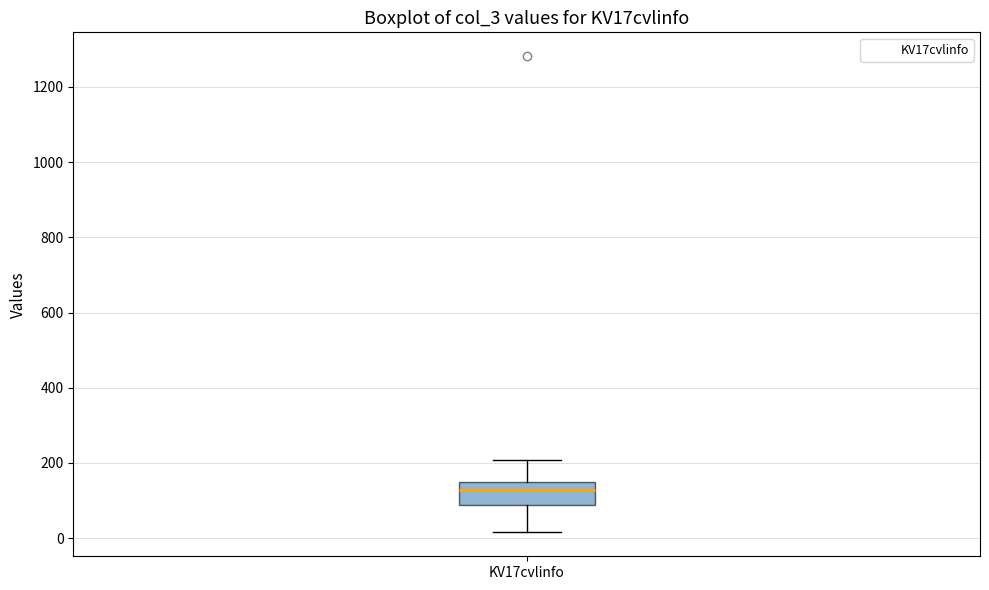

Transcribe this box plot: give where the median line is, the range the box spans, and where the two whiskers end, as read against the y-axis. The values are not printed on the chart, so give them approximately, as read against the axis.

median 120, box 80 to 140, whiskers 20 to 200